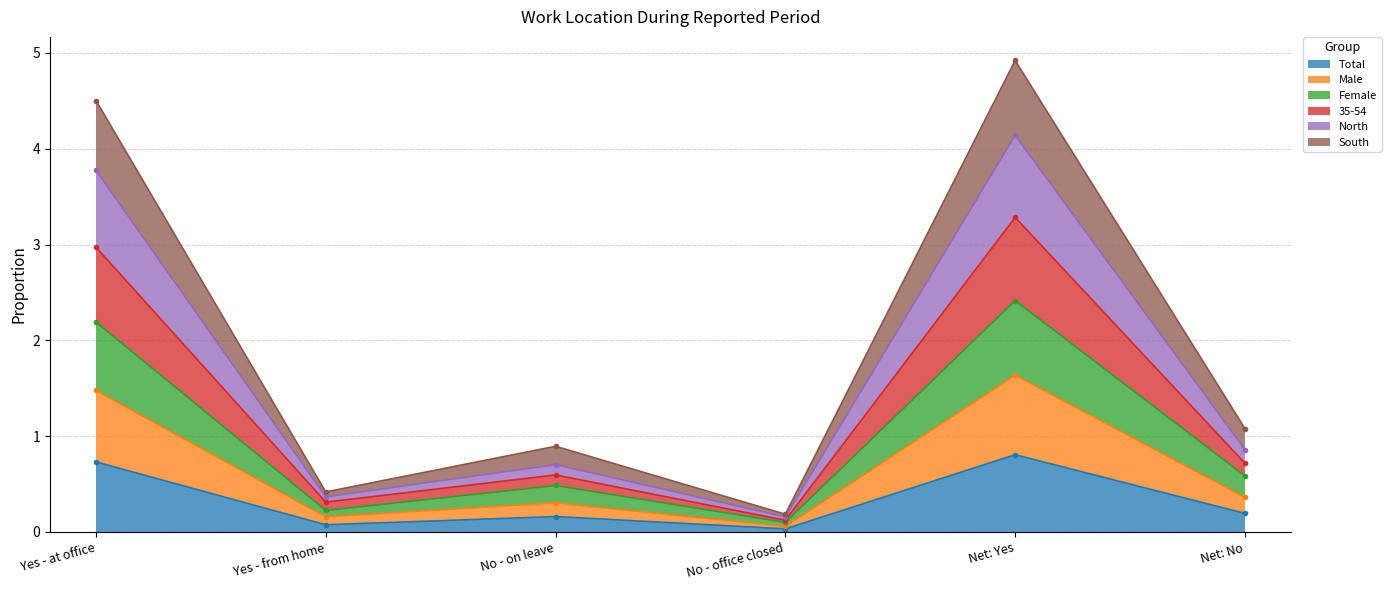

At which category is the sum across all series the highest?

Net: Yes